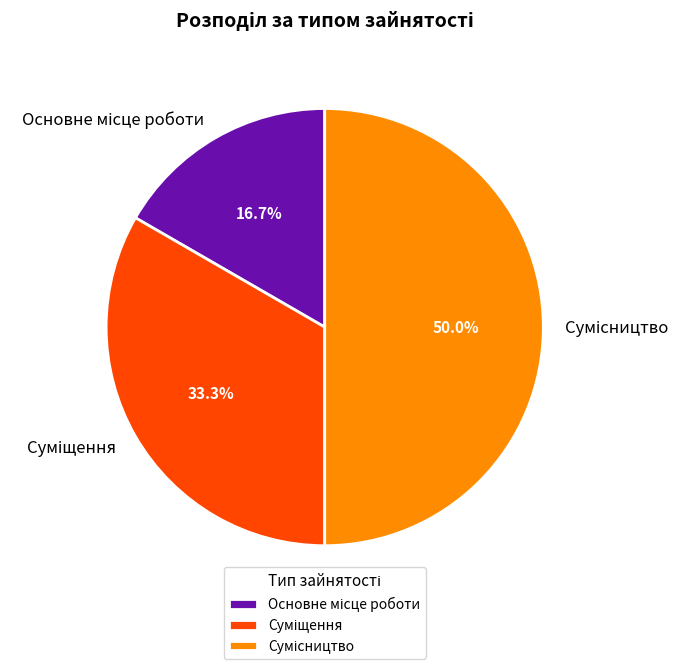

Combined, what portion of the pie is Суміщення and Сумісництво?

83.3%